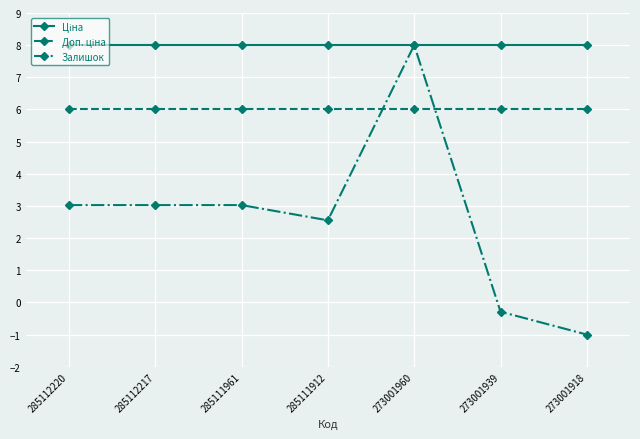

Which category has the lowest value across all series?

273001918